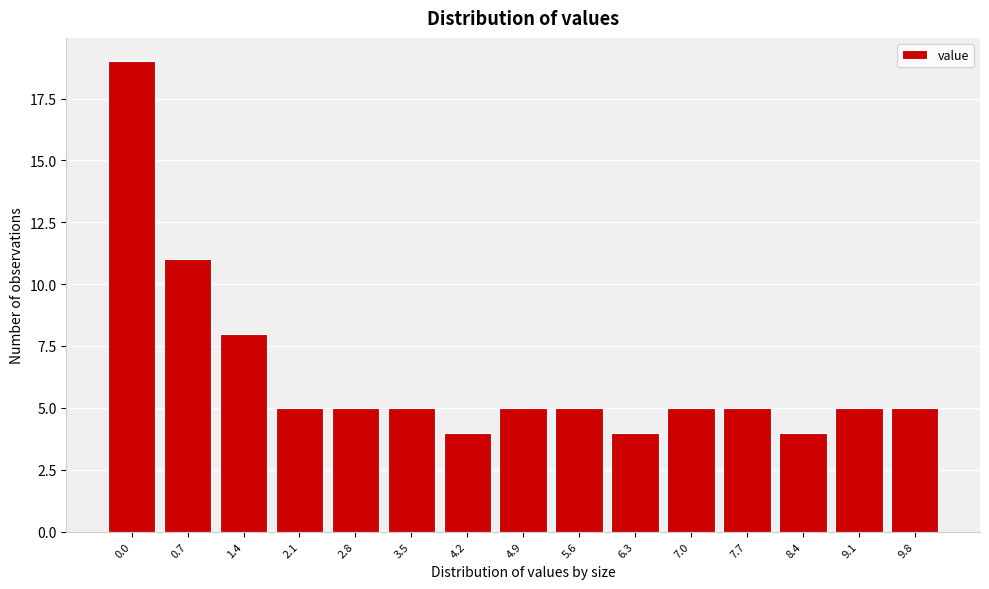

Reading left to right, list all the values displayed in this chart.

19	11	8	5	5	5	4	5	5	4	5	5	4	5	5